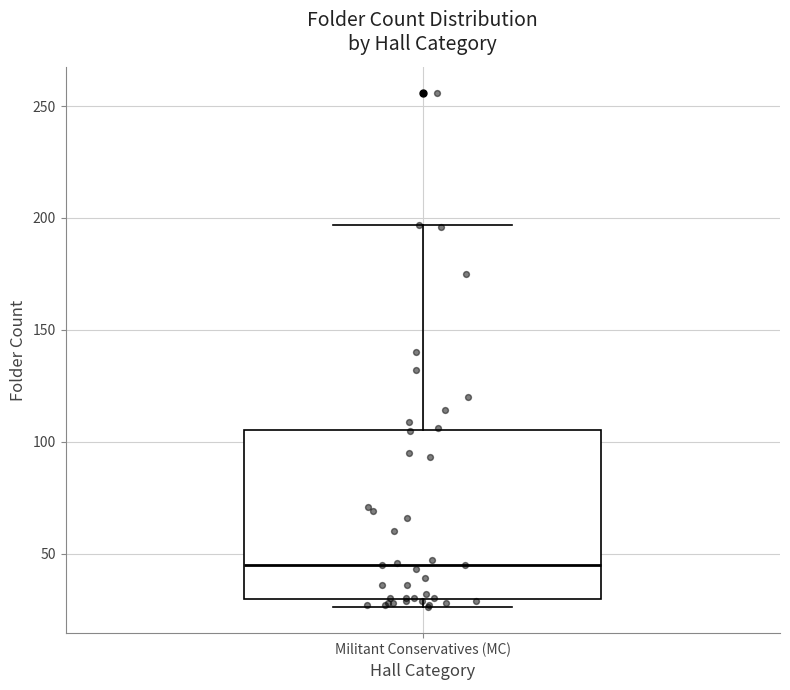

Read this box plot against the y-axis: the position of the median line, the range covered by the box, and the ends of both whiskers. The values are not printed on the chart, so give them approximately, as read against the axis.

median 45, box 30 to 105, whiskers 25 to 195